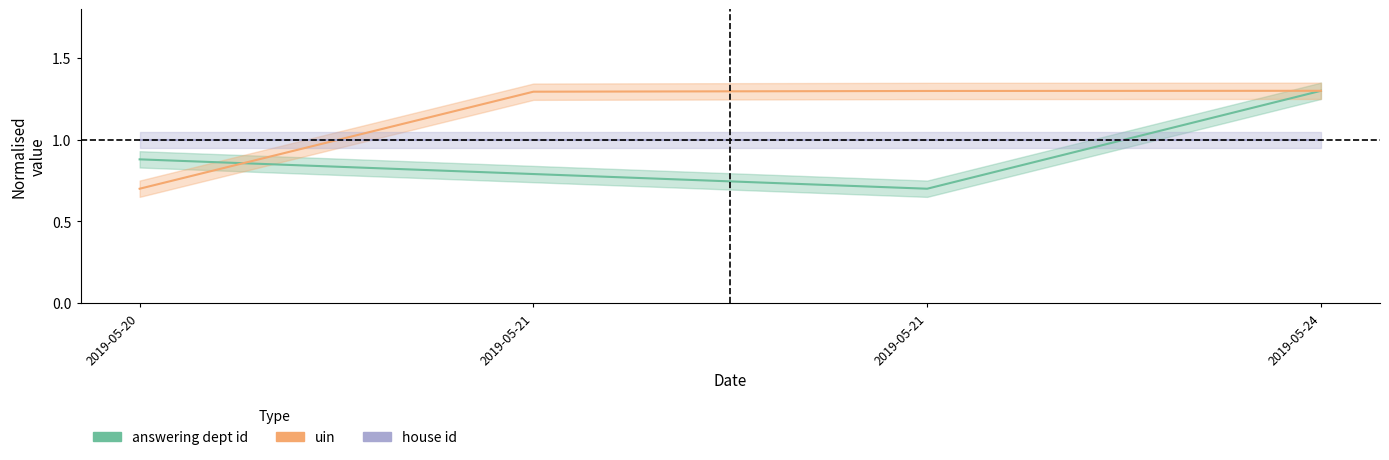

Rank the categories by uin value from highest to lowest.

2019-05-24, 2019-05-21, 2019-05-21, 2019-05-20